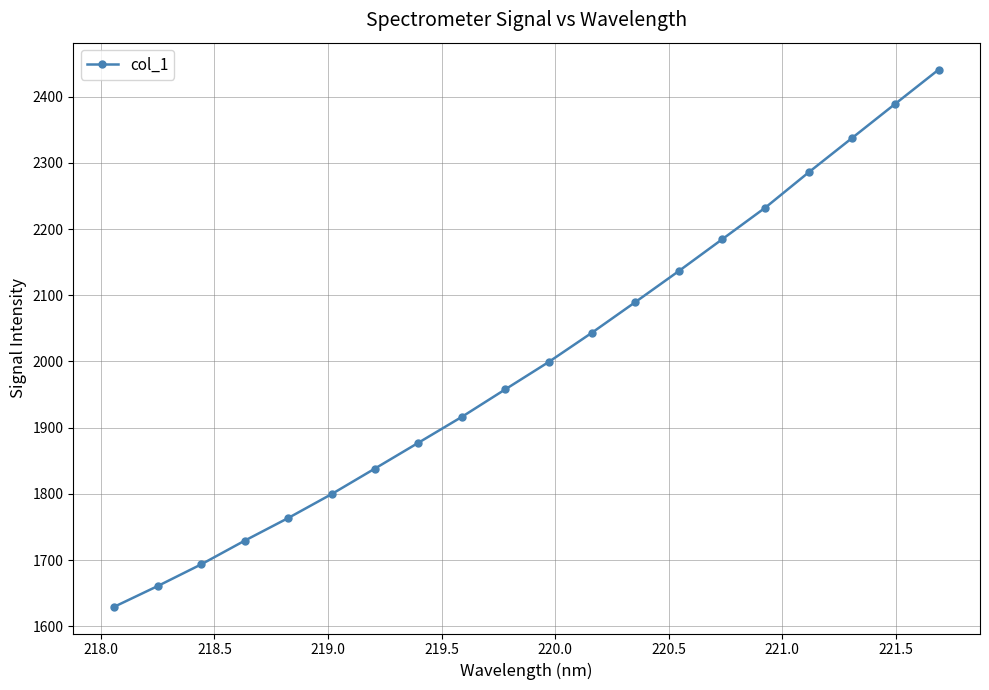

Is this an area chart (filled region under the line)?

No